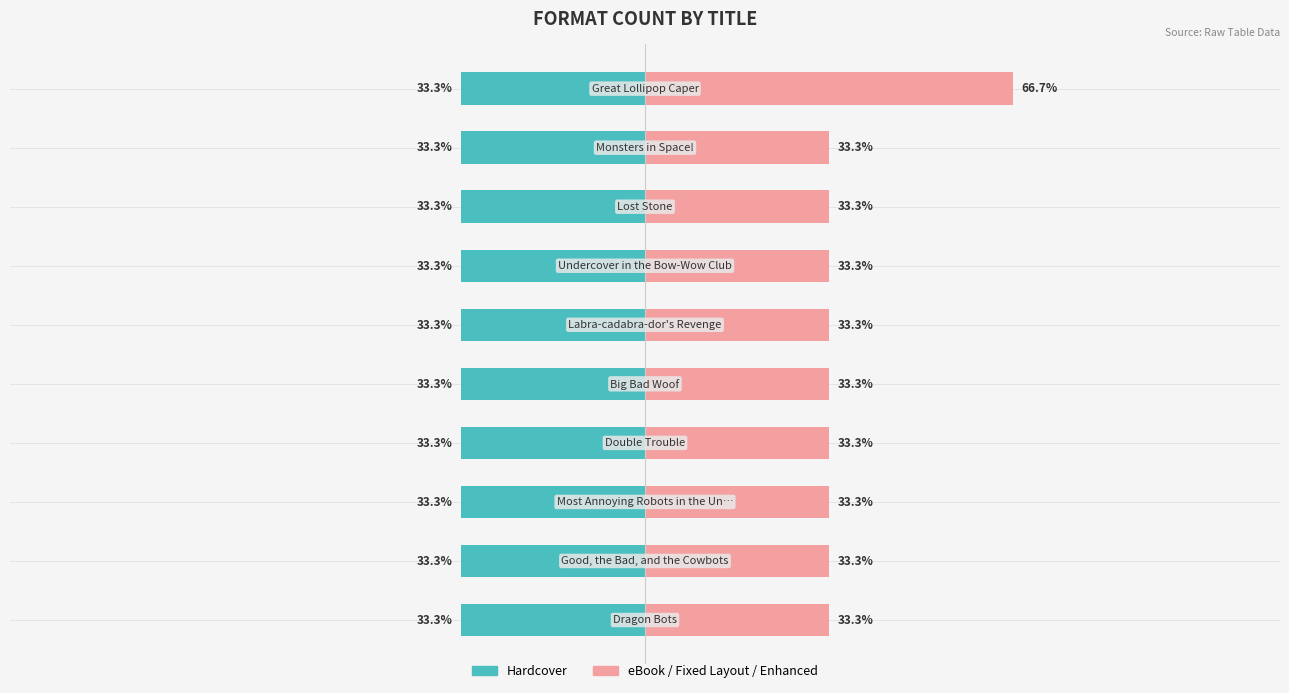

What is the sum of all eBook / Fixed Layout eBook / Enhanced eBook values?

366.7